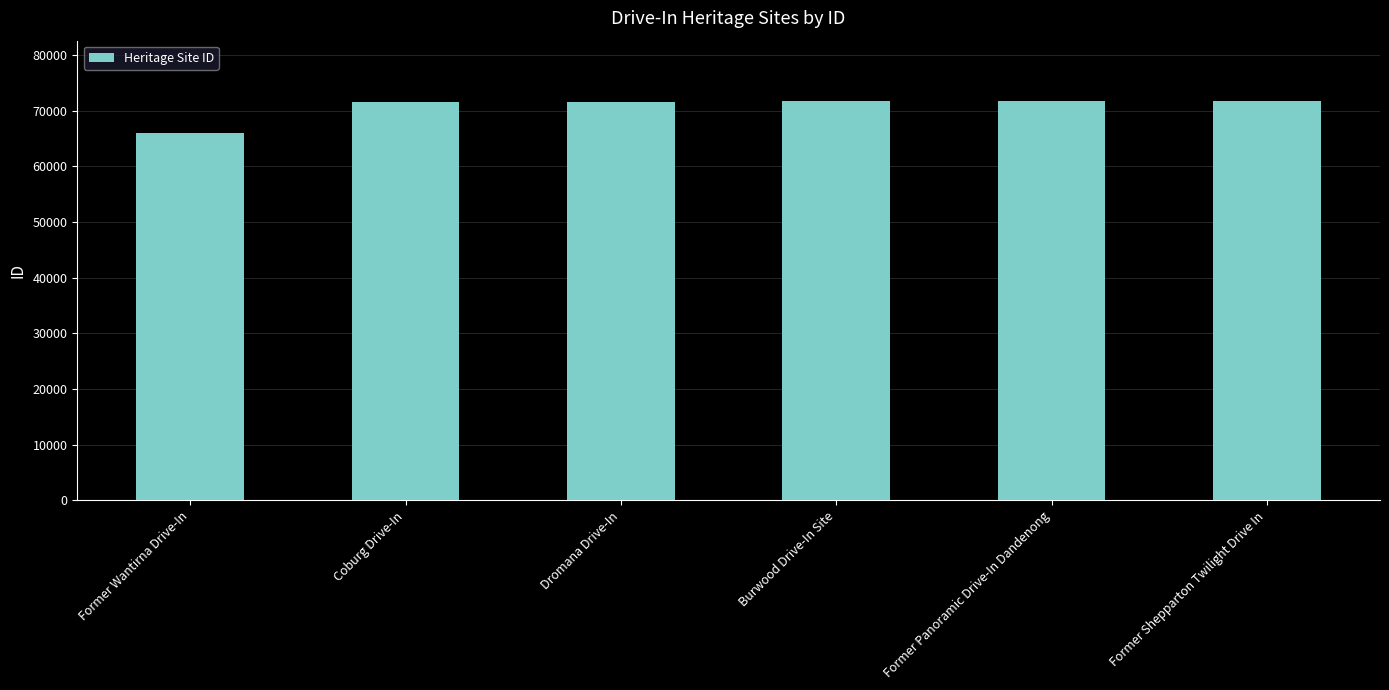

What is the average value?

70754